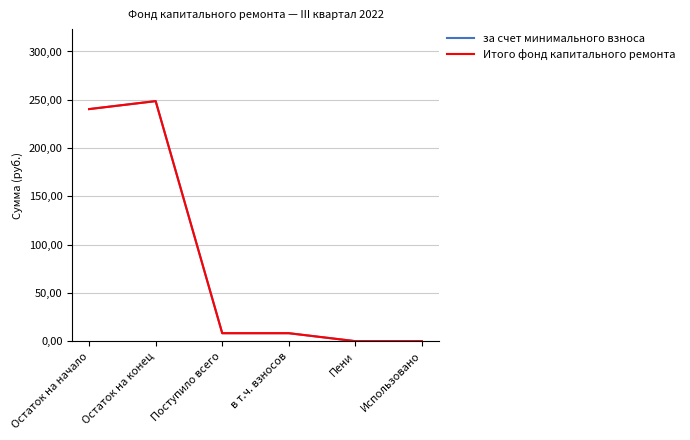

True or false: за счет минимального взноса has a value of 12.1 at в т.ч. взносов.

False